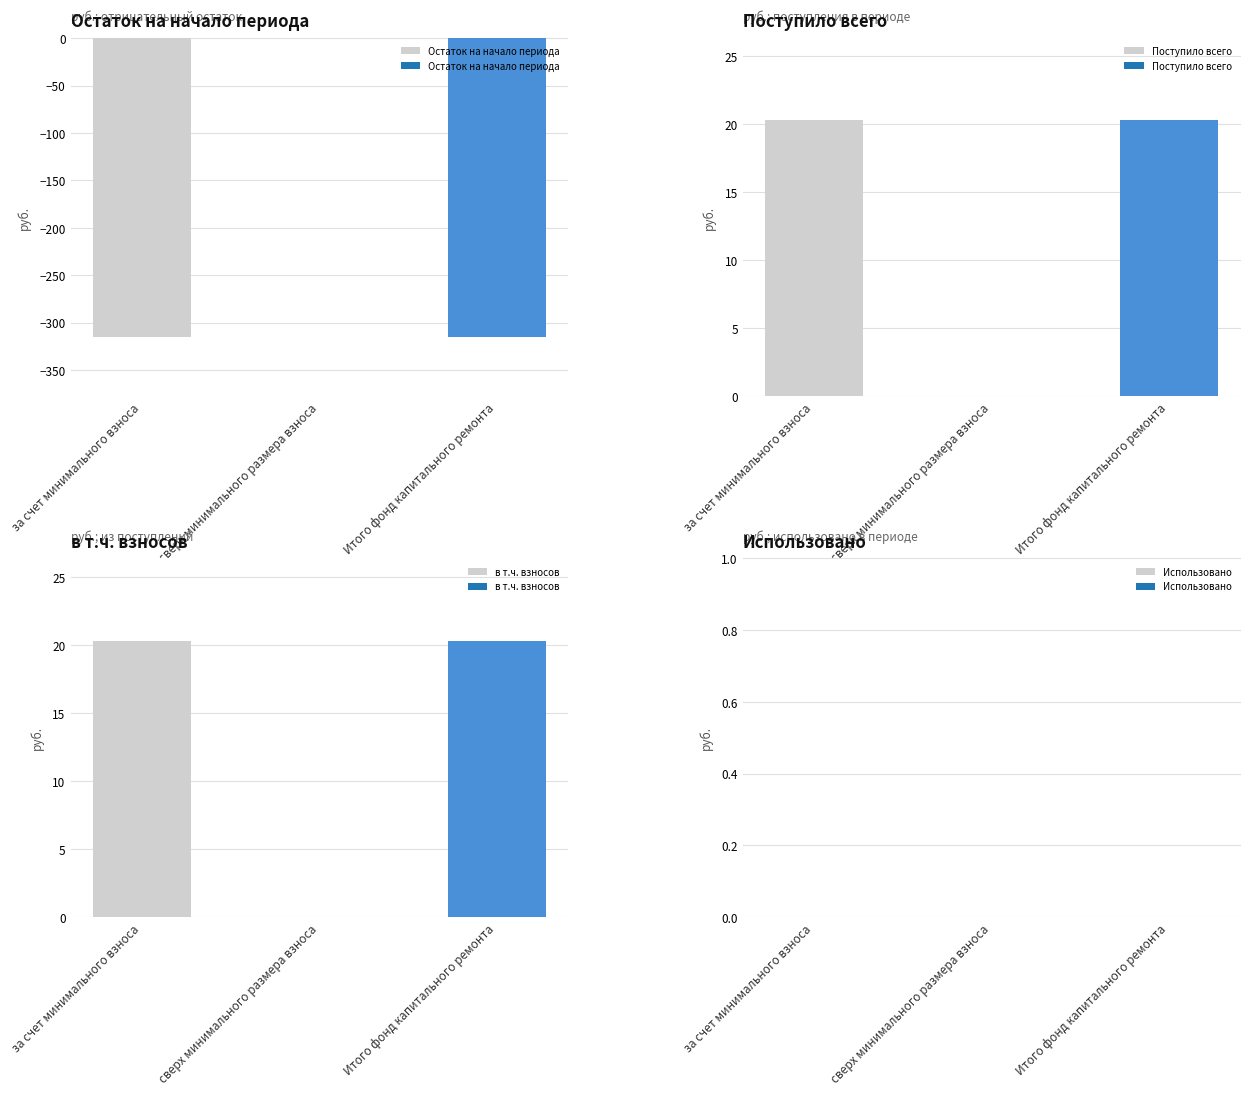

Reading left to right, extract all data points from this chart.

Остаток на начало периода: -314.9	0.0	-314.9
Поступило всего: 20.3	0.0	20.3
в т.ч. взносов: 20.3	0.0	20.3
Использовано: 0.0	0.0	0.0